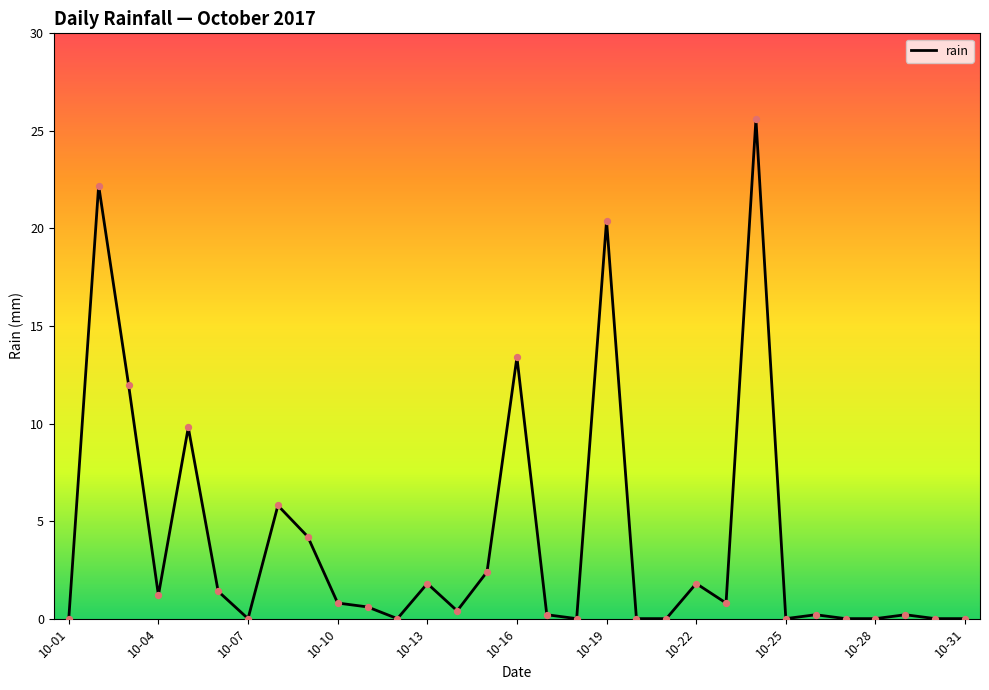

What is the difference between the maximum and minimum values?

25.6